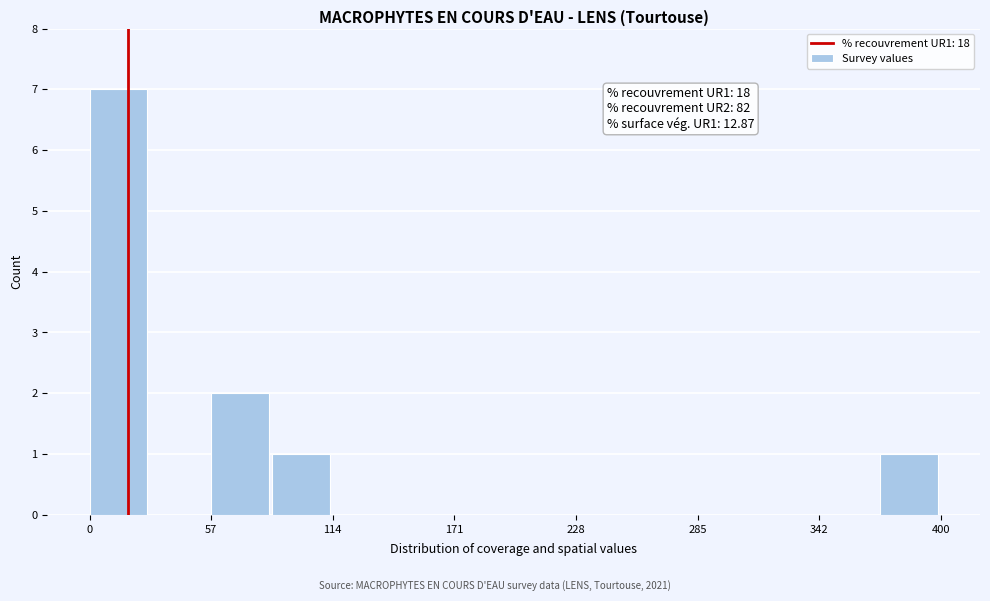

Read against the x-axis, roughly where is the centre of the tallest bar?

10